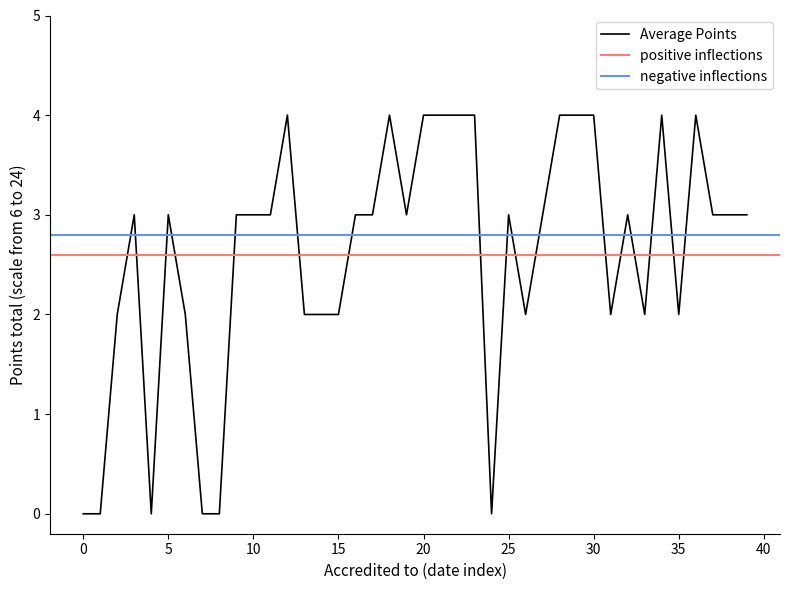

What is the highest value of the Average Points series?

4